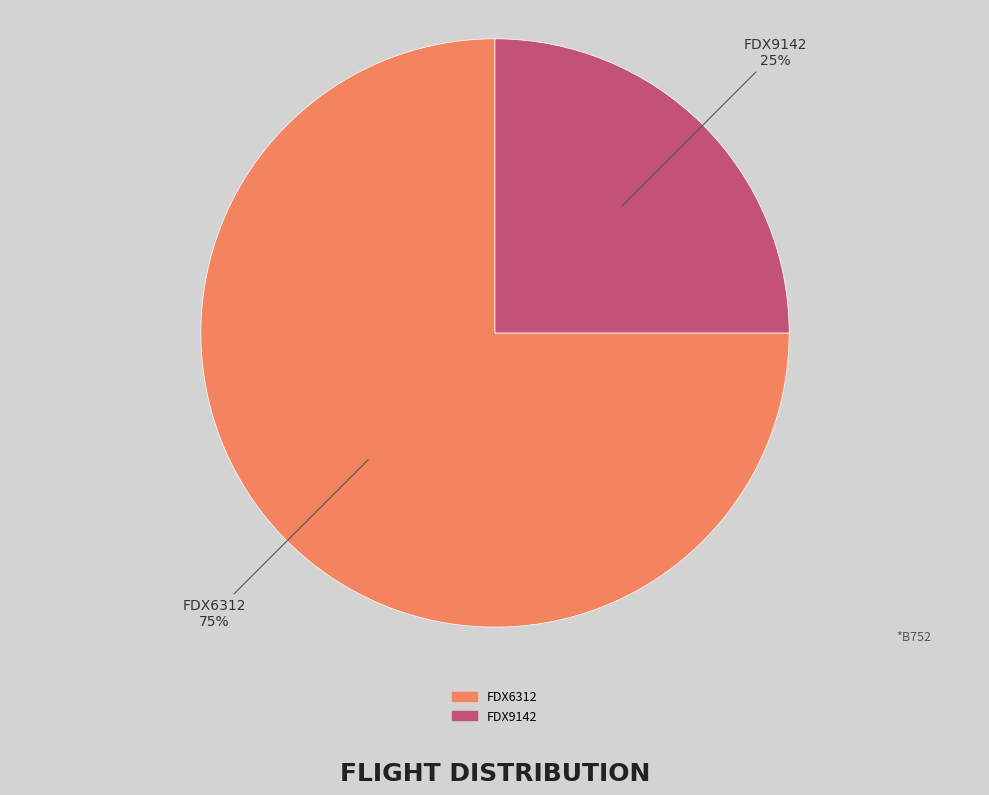

Count the number of slices in the pie.

2